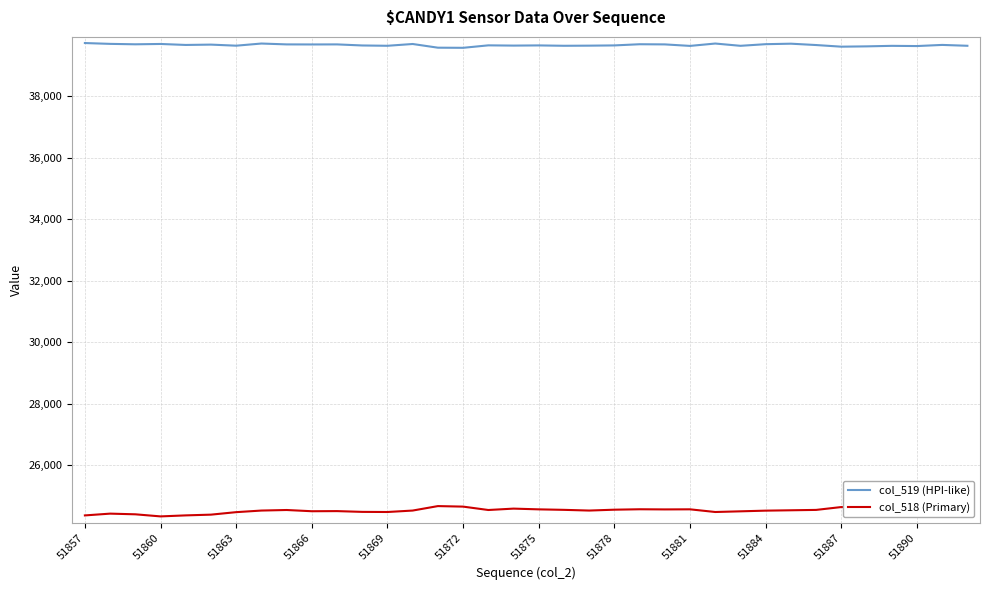

List the series in order of their peak value, highest first.

col_519 (HPI-like), col_518 (Primary)